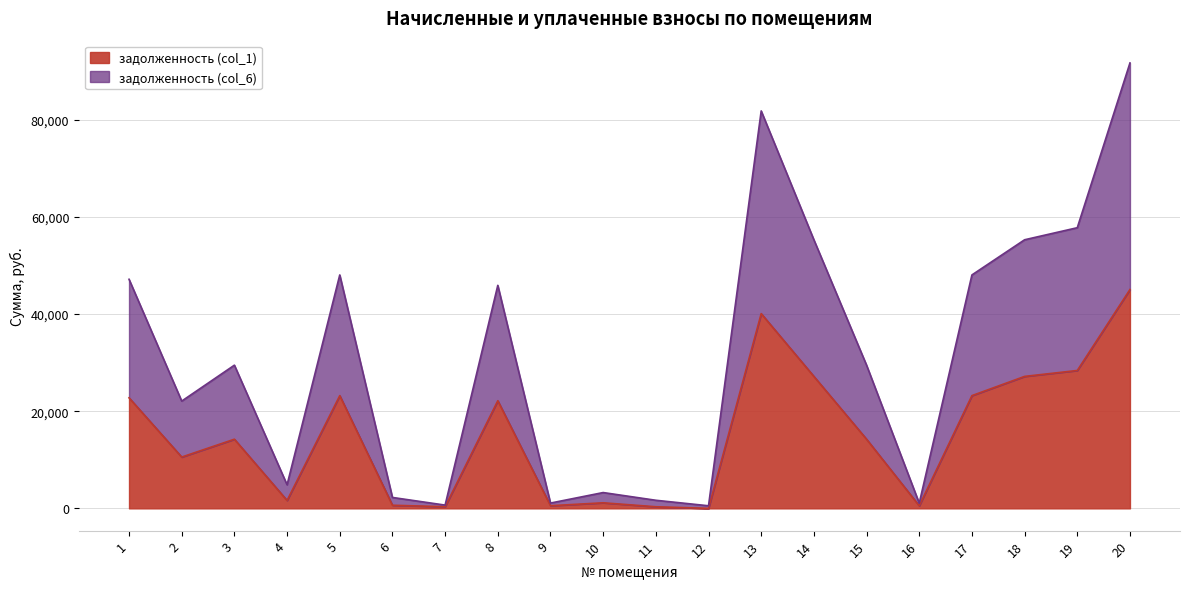

What is the sum of all задолженность (col_6) values?

627317.6